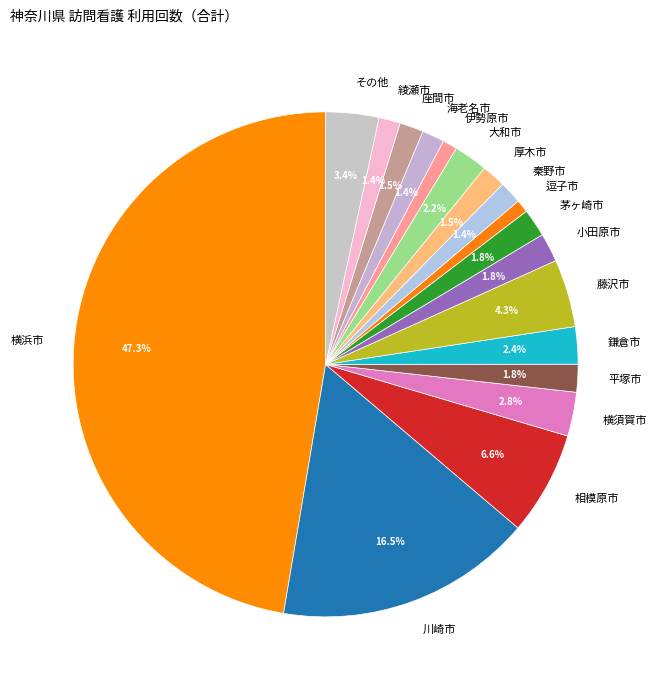

To the nearest percent, what is the average slice percentage?

6%